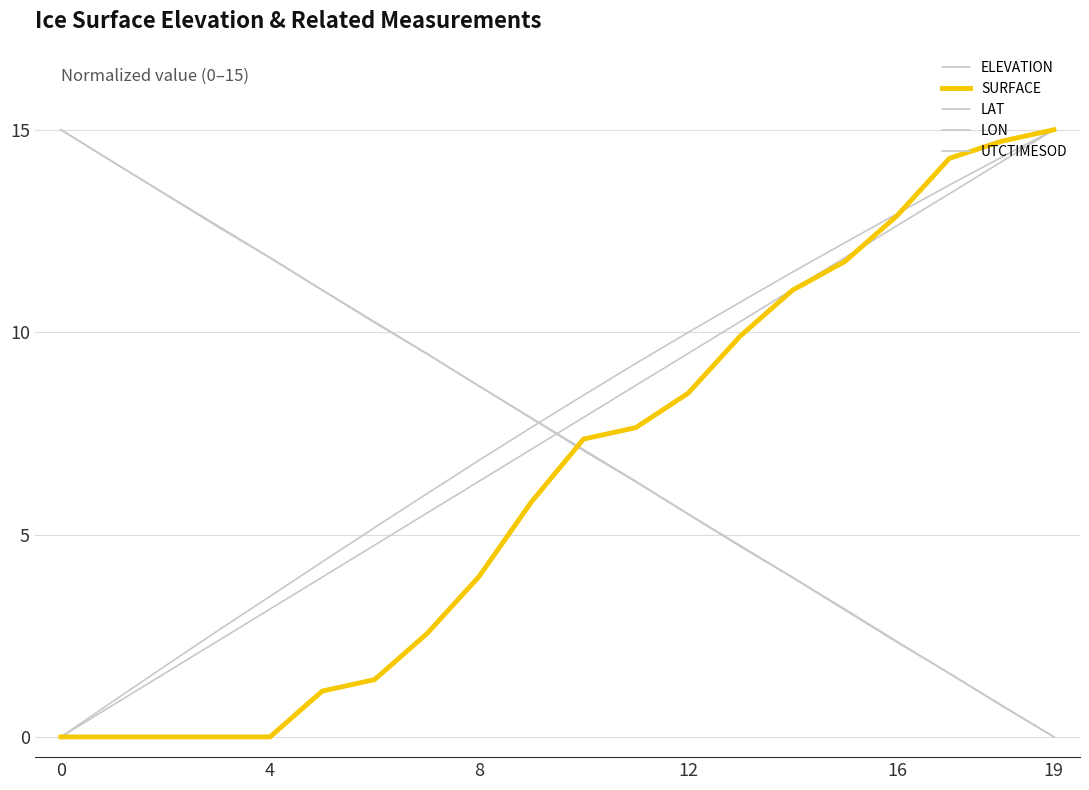

How many lines are shown in the chart?

5